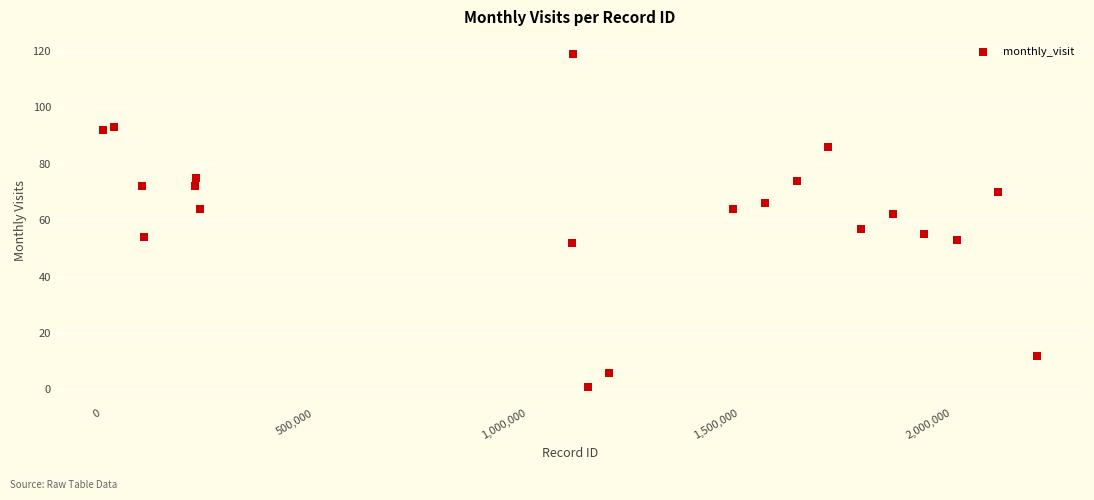

What is the range of Y values (max minus min)?

118